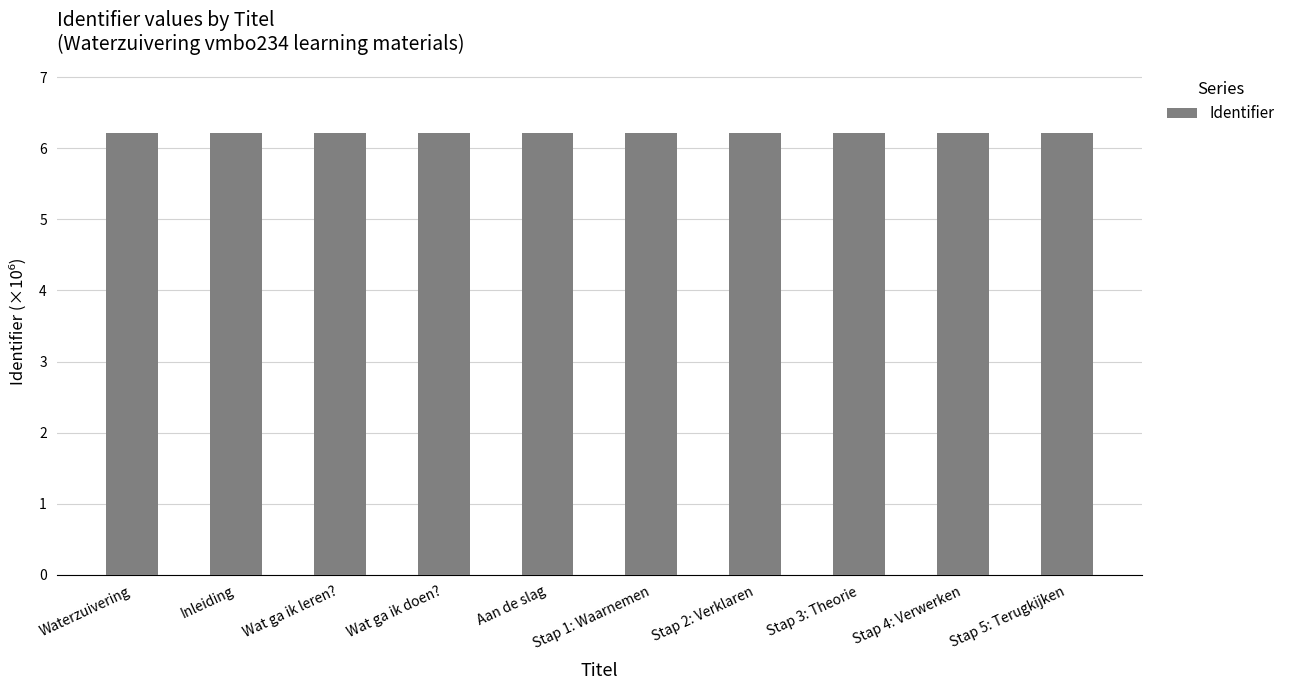

What is the maximum value shown in the chart?

6.2